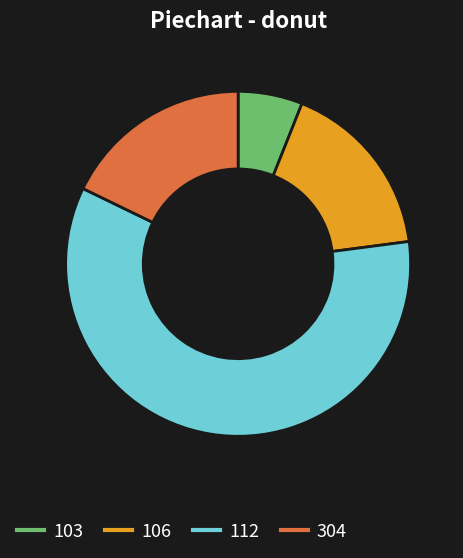

Is there any slice that represents more than half of the pie?

Yes